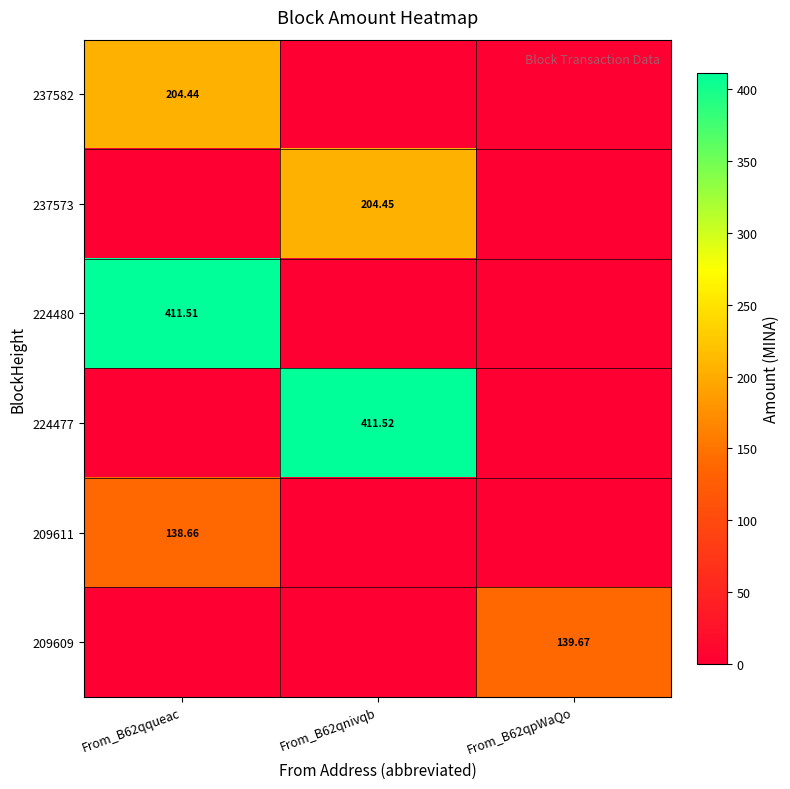

Rank the series by their maximum value, from highest to lowest.

224477, 224480, 237573, 237582, 209609, 209611